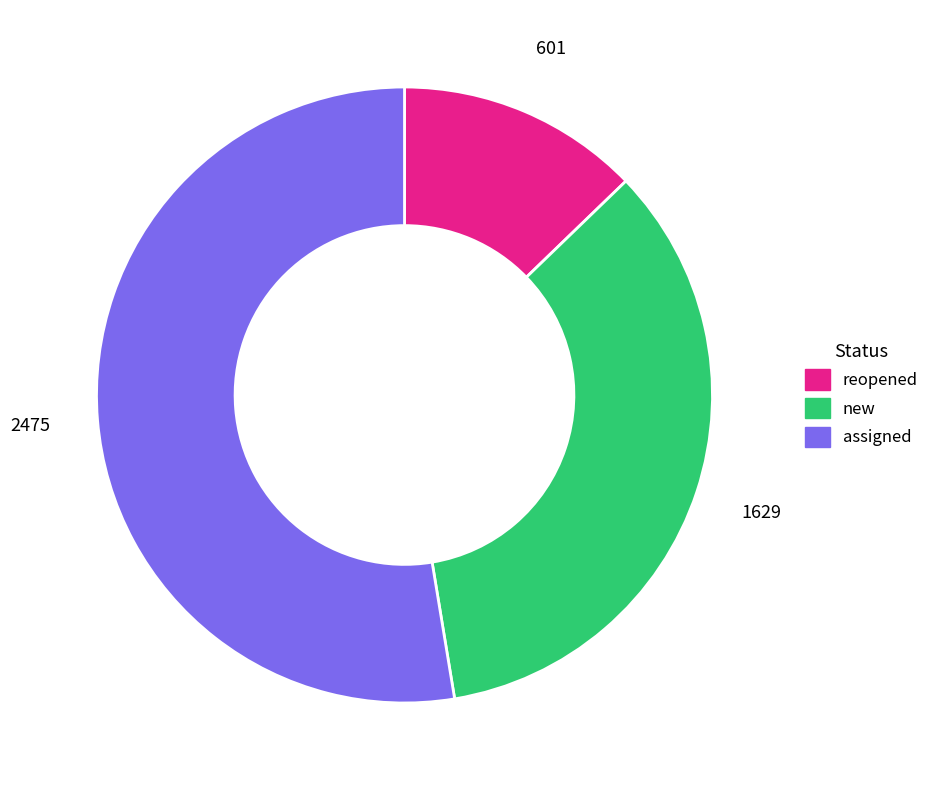

What is the ratio of the value at assigned to the value at reopened?

4.1